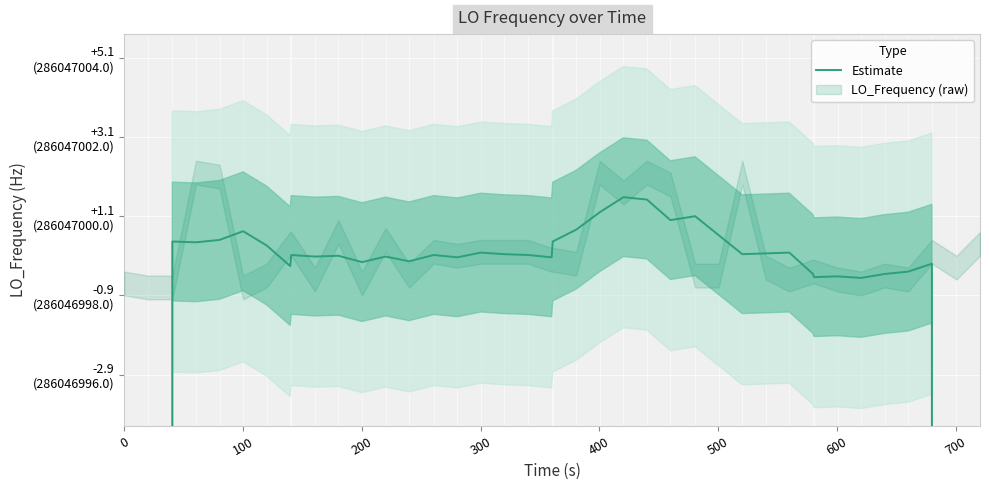

What is the maximum value shown in the chart?

286047000.5